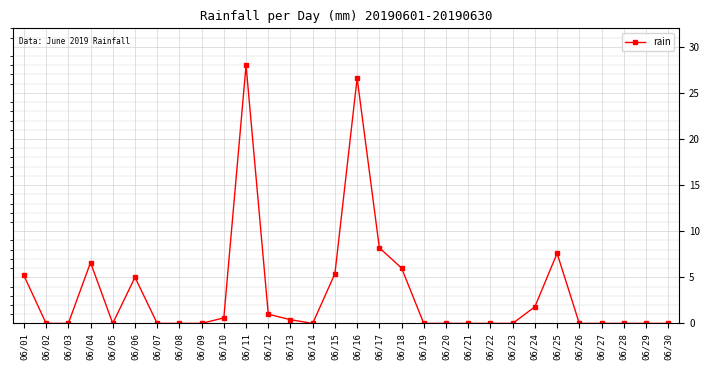

True or false: the data has more than 1 interior local peaks.

True